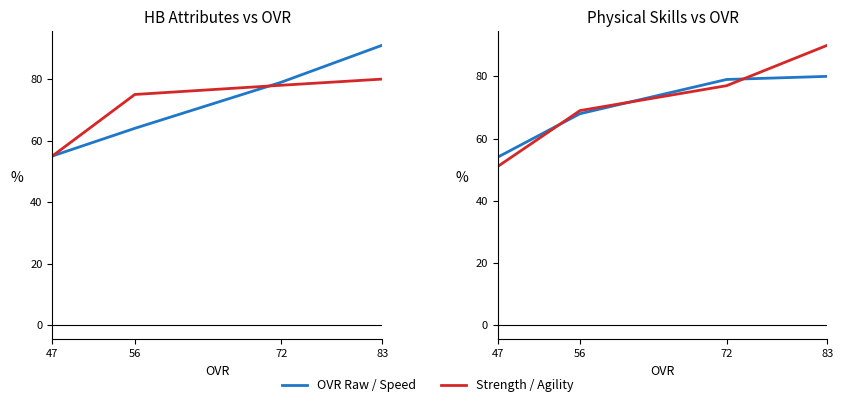

Which series has the largest total across all categories?

OVR Raw